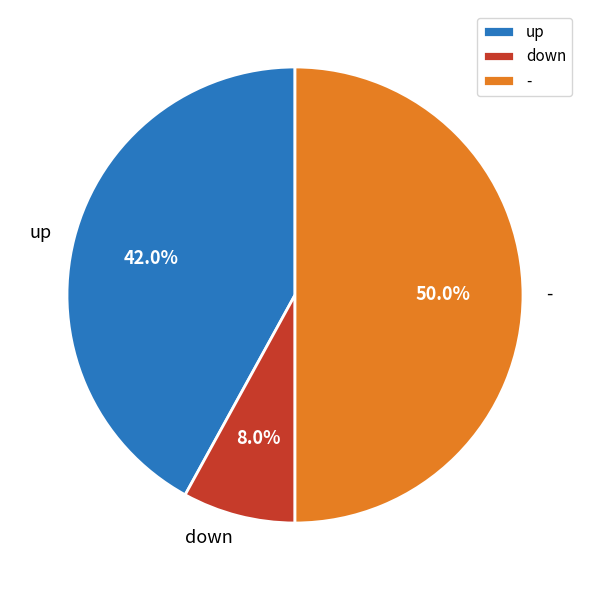

Which category has the biggest portion of the pie?

-